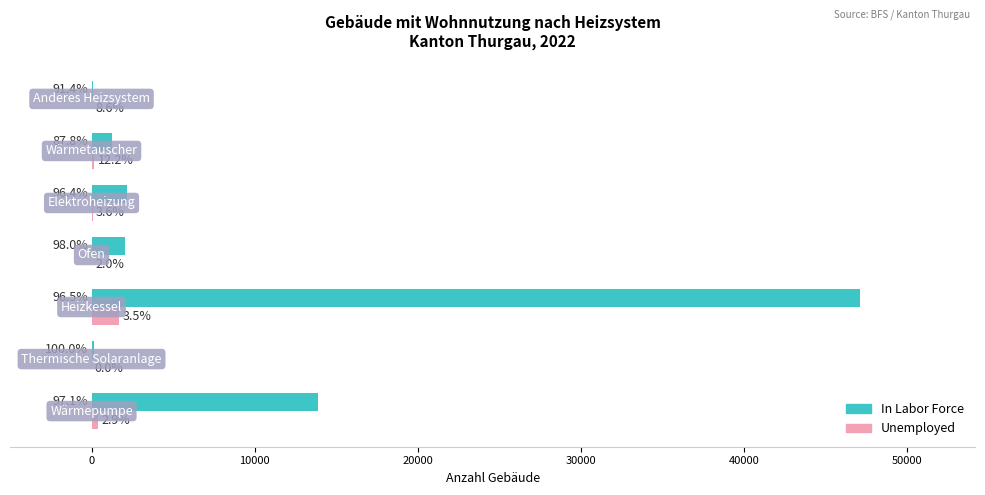

What is the value of the In Labor Force bar at the 4th from the left?

2064